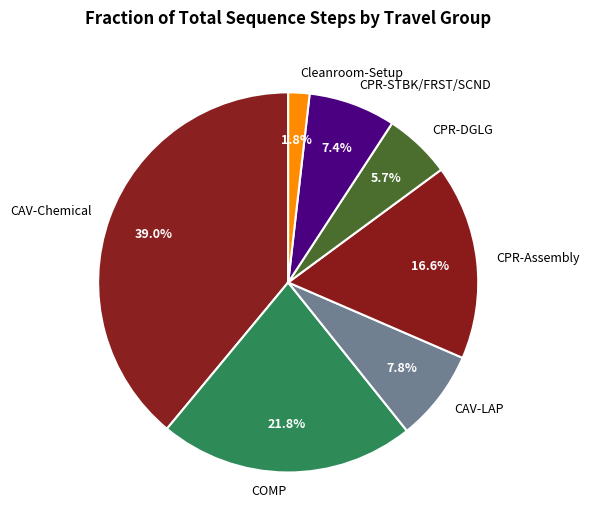

Does Cleanroom-Setup account for over 50% of the chart?

No